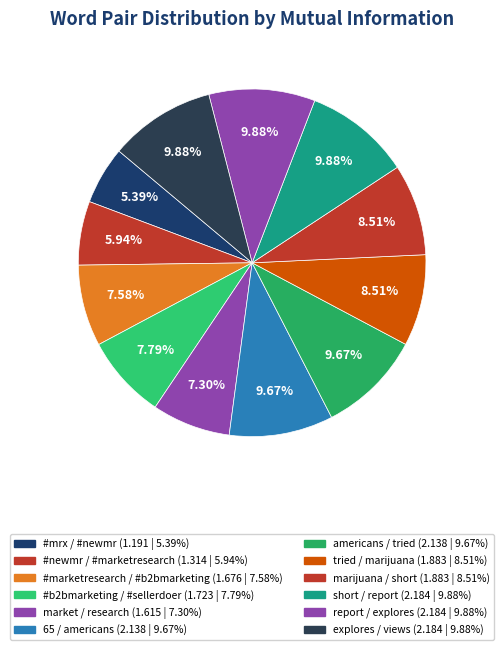

To the nearest percent, what percentage of the pie is 65 / americans?

10%